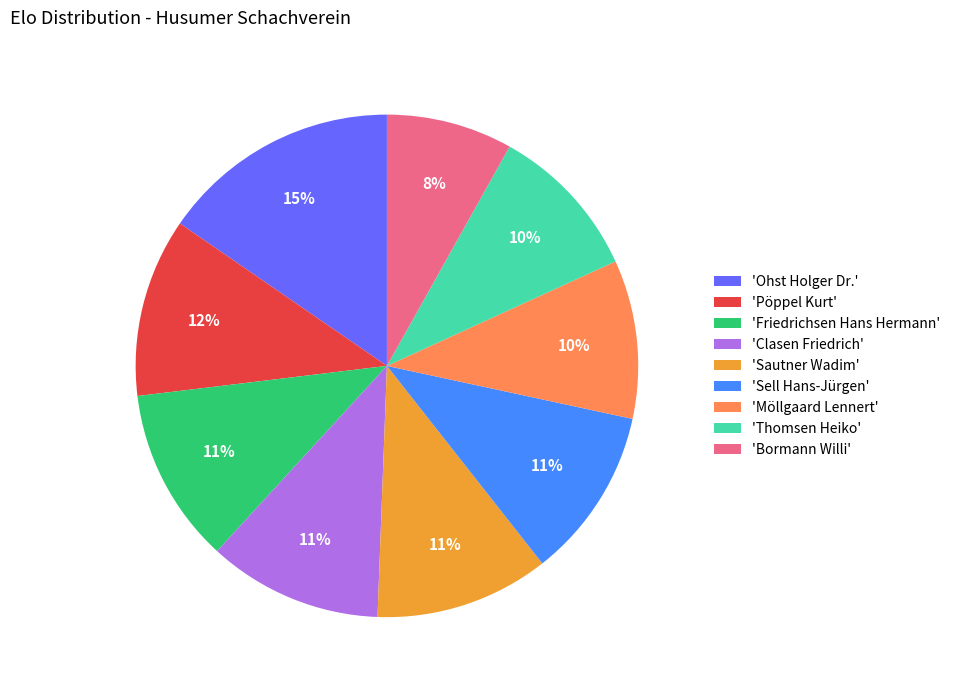

Between 'Clasen Friedrich' and 'Bormann Willi', which is larger?

'Clasen Friedrich'